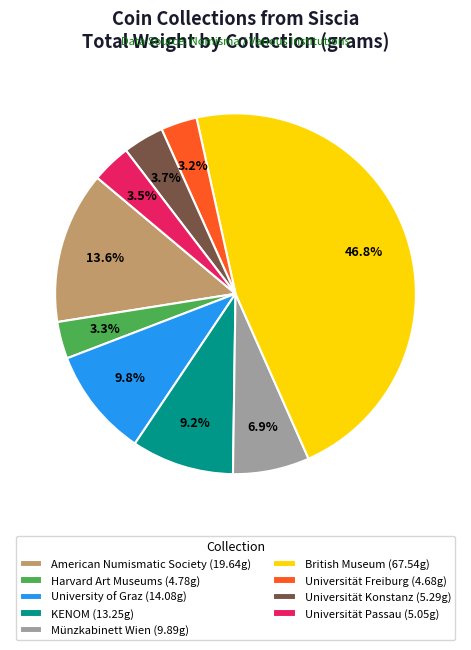

Combined, do American Numismatic Society and Universität Konstanz account for over 50%?

No